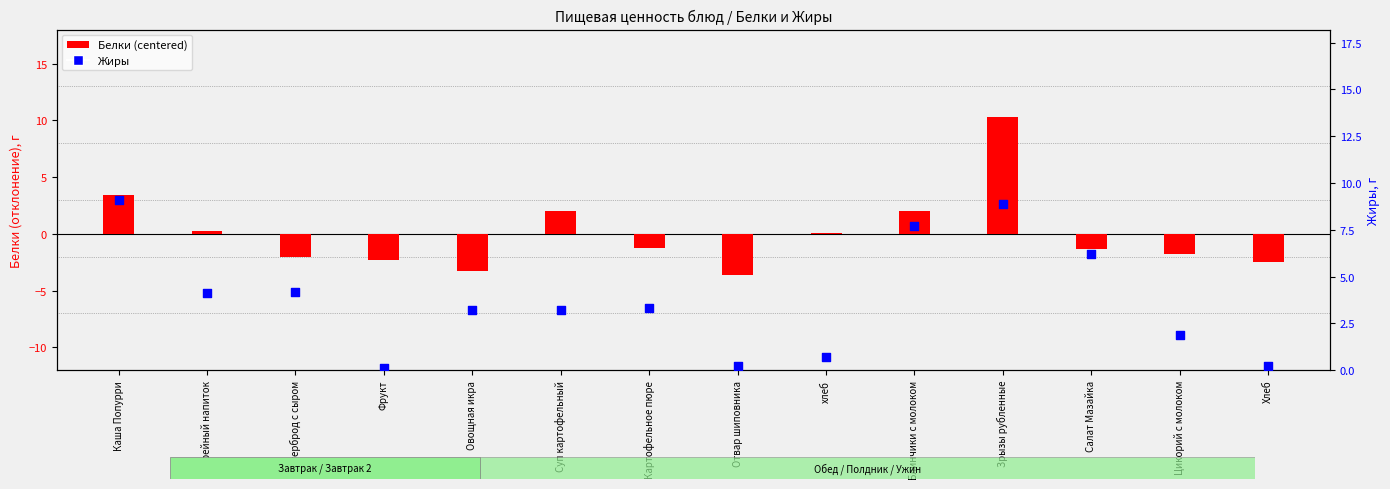

Which series contains the lowest Y value?

Белки (centered)